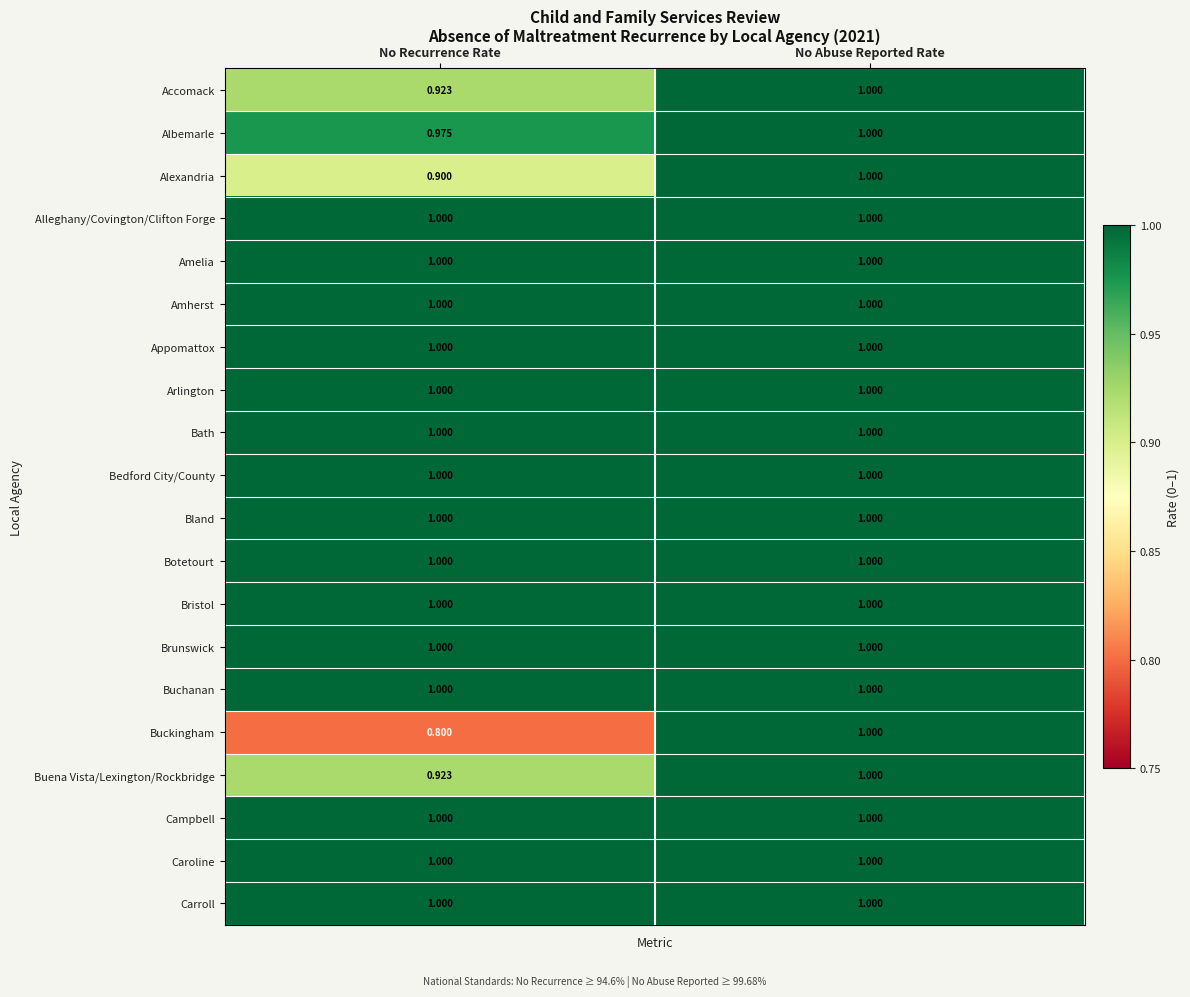

Which category has the lowest value across all series?

No Recurrence Rate